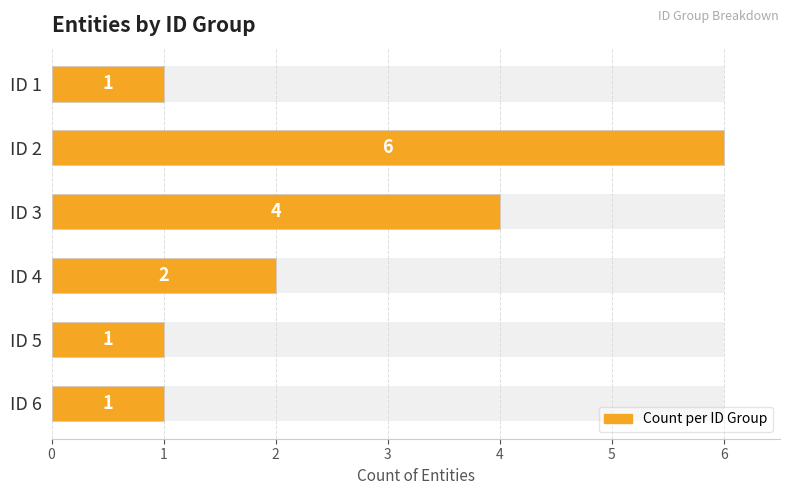

Between ID 4 and ID 3, which is larger?

ID 3